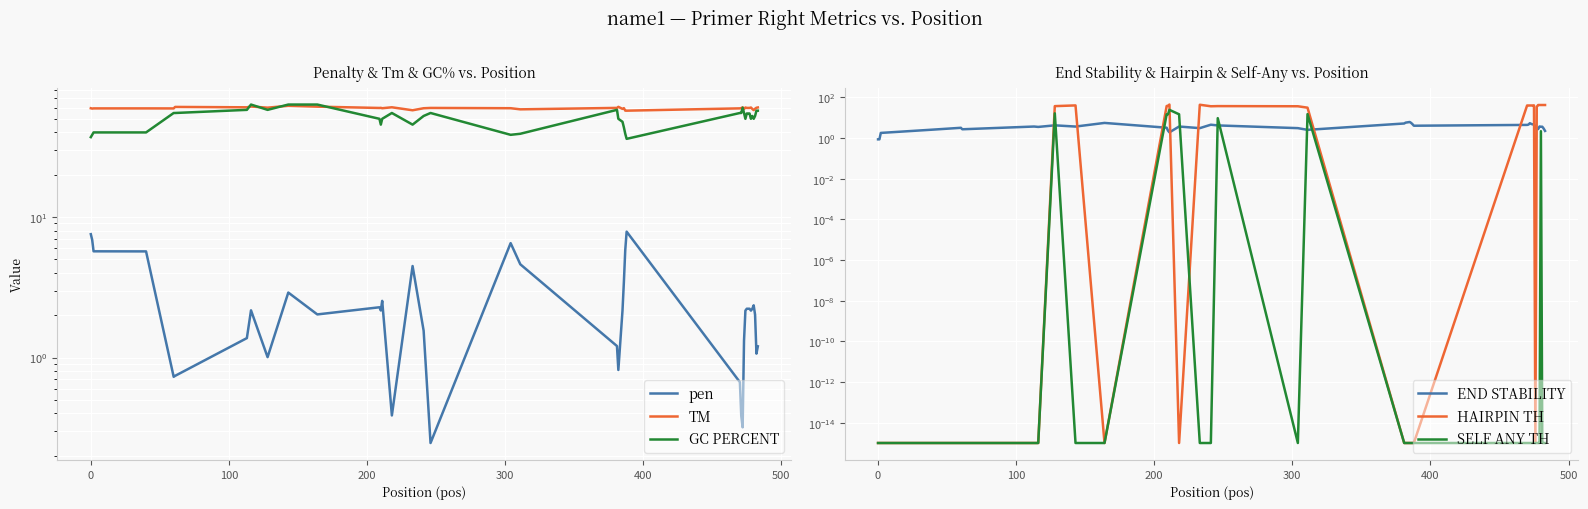

What are all the series names shown in the legend?

pen, TM, GC PERCENT, END STABILITY, HAIRPIN TH, SELF ANY TH